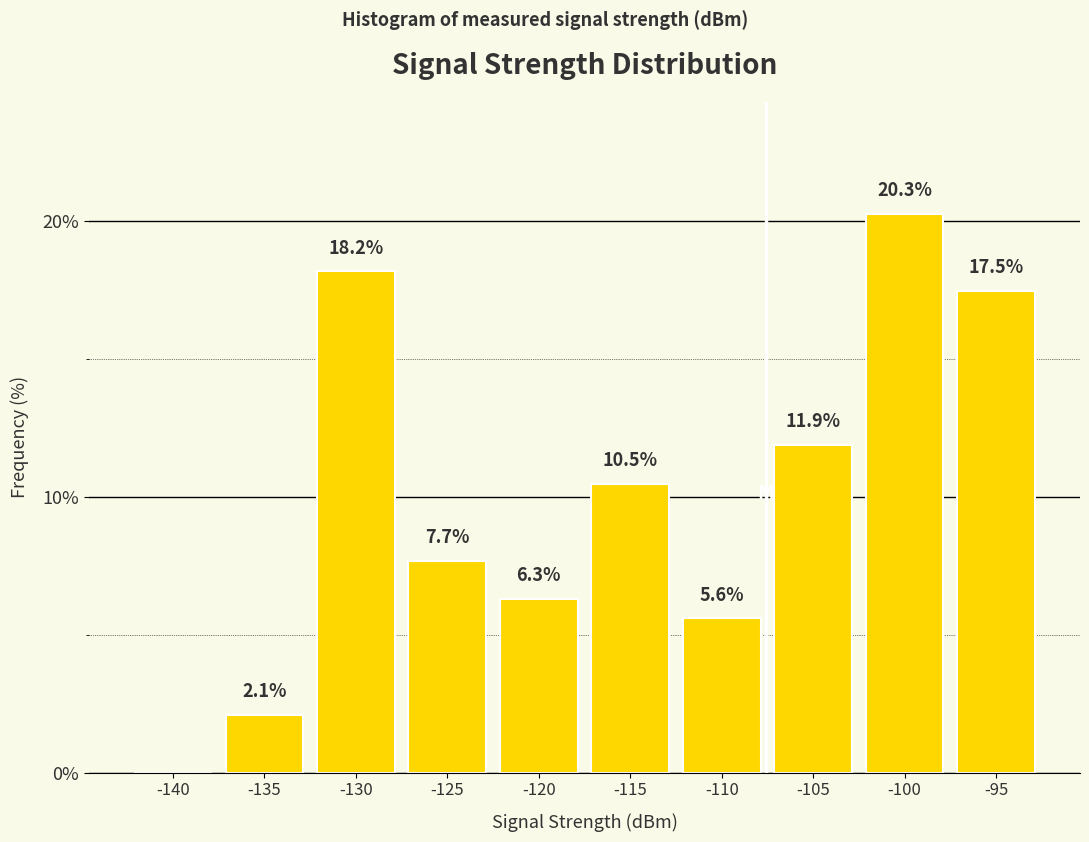

Reading right to left, extract all data points from this chart.

-95=17.5	-100=20.3	-105=11.9	-110=5.6	-115=10.5	-120=6.3	-125=7.7	-130=18.2	-135=2.1	-140=0.0